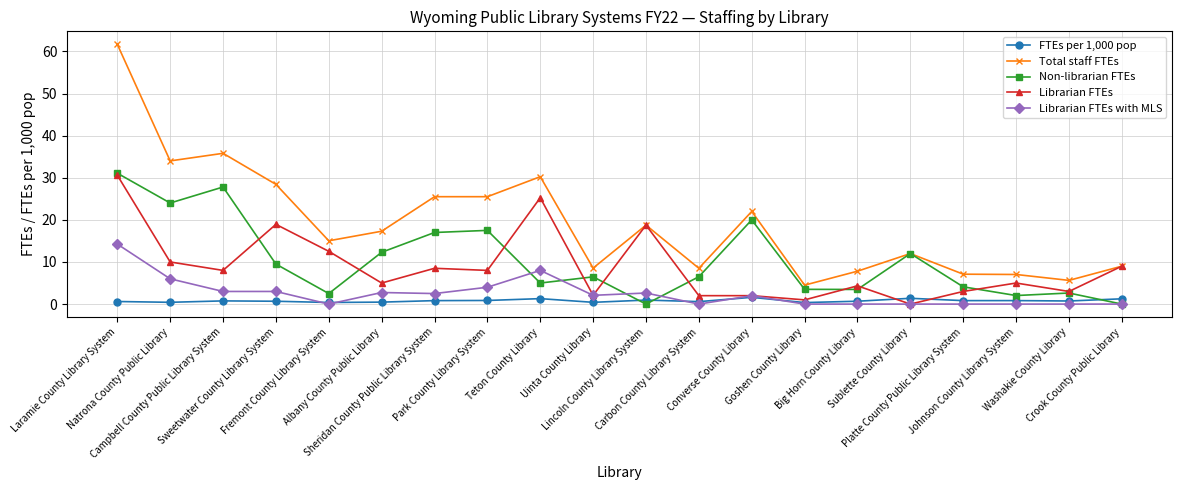

What is the approximate value of Total staff FTEs at Sublette County Library?

12.0